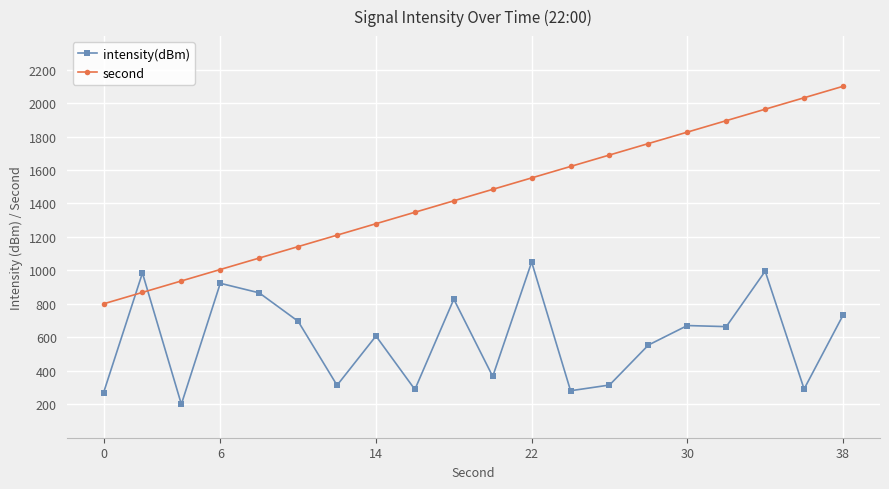

Which series has the widest spread of values?

second